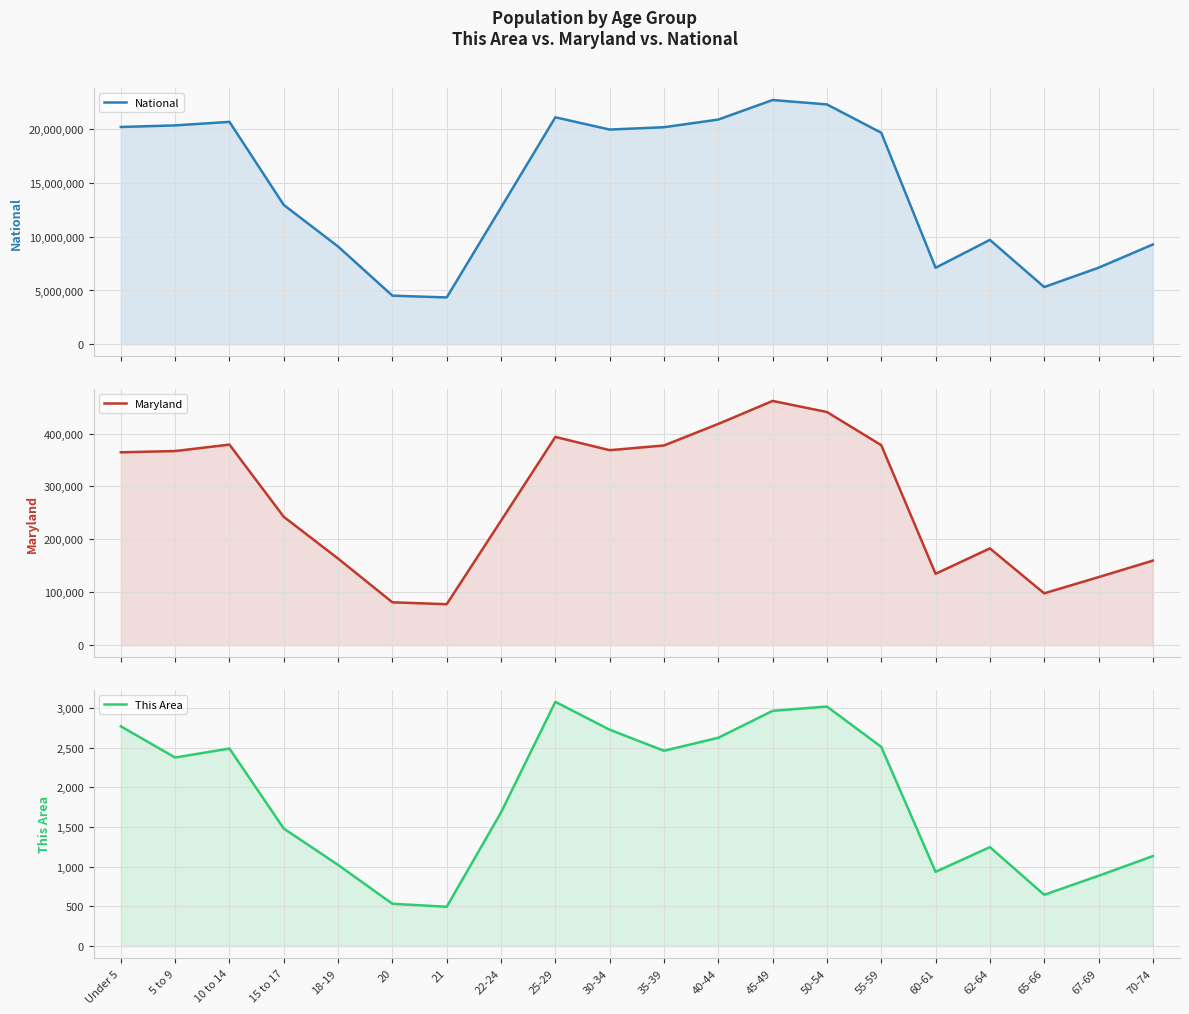

True or false: Maryland has more than 0 interior local peaks.

True